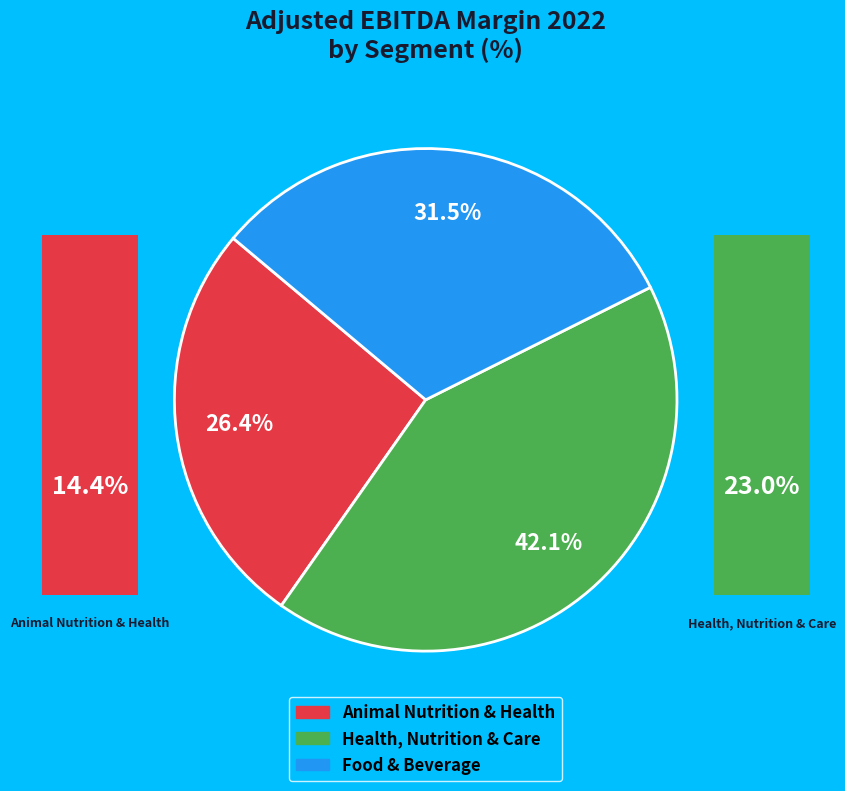

True or false: Health, Nutrition & Care accounts for 56% of the total.

False